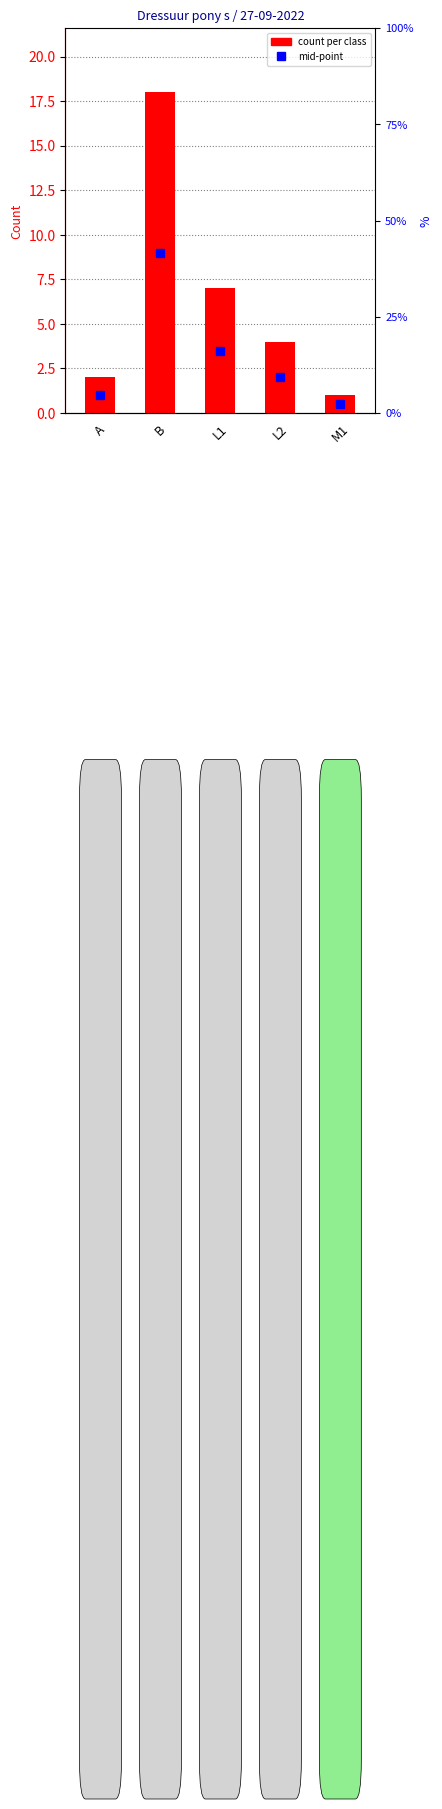

Does the chart contain stacked bars?

No